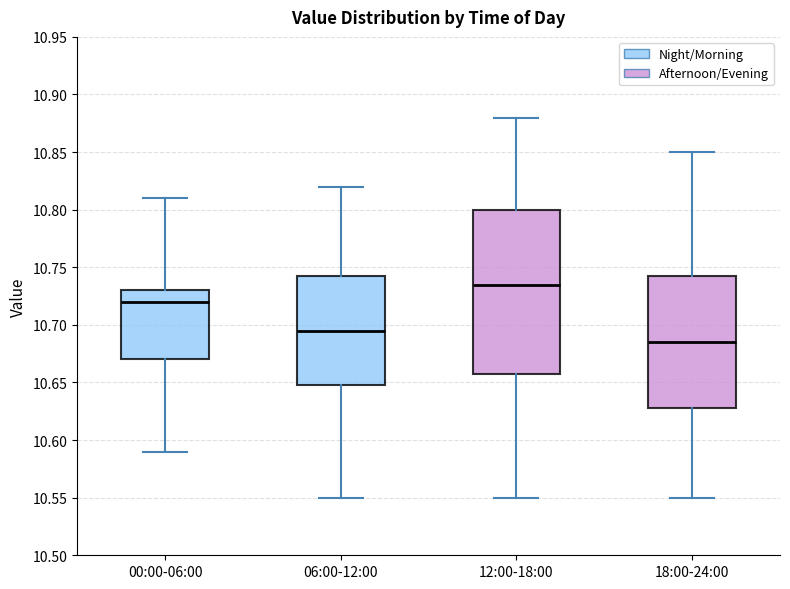

Reading left to right, read every box against the y-axis: the position of its median line, the range the box covers, and the ends of its whiskers. The values are not printed on the chart, so give them approximately, as read against the axis.

00:00-06:00: median 10.720, box 10.670 to 10.730, whiskers 10.590 to 10.810
06:00-12:00: median 10.695, box 10.650 to 10.745, whiskers 10.550 to 10.820
12:00-18:00: median 10.735, box 10.660 to 10.800, whiskers 10.550 to 10.880
18:00-24:00: median 10.685, box 10.630 to 10.745, whiskers 10.550 to 10.850